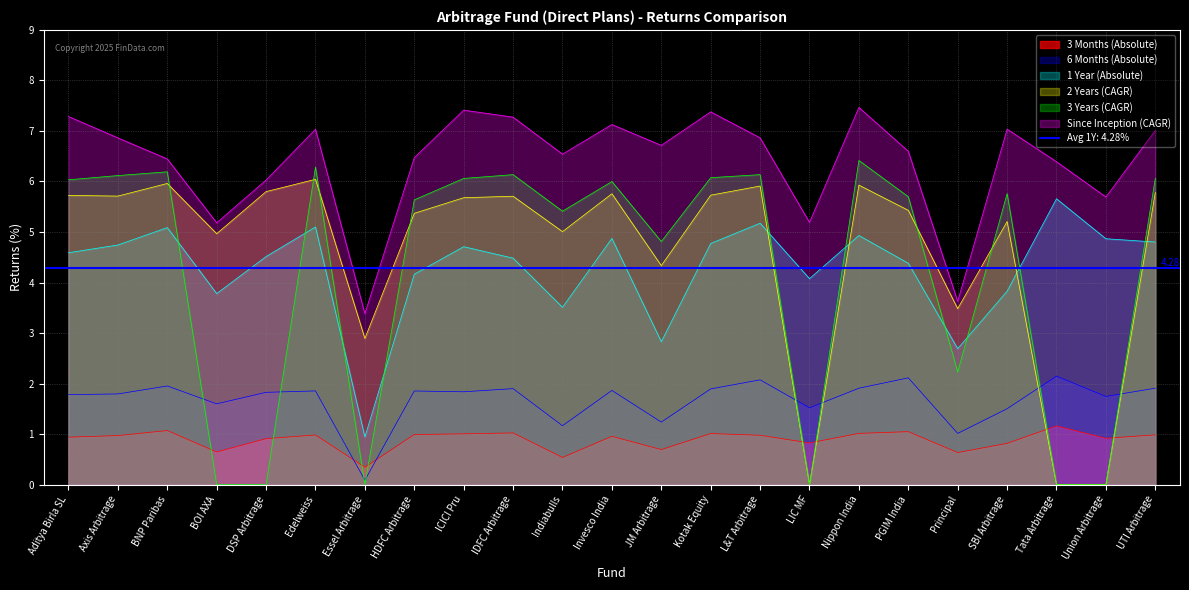

True or false: Since Inception (CAGR) and 3 Months (Absolute) intersect in this chart.

False